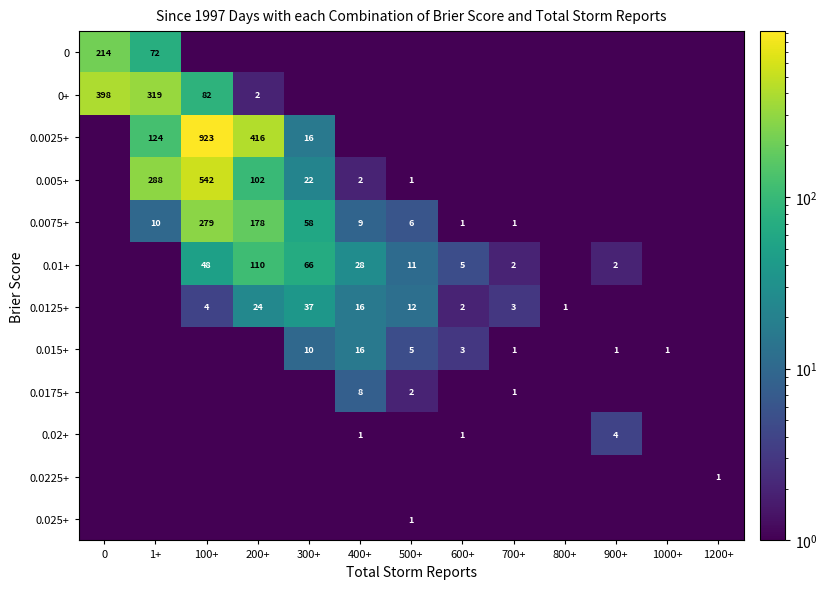

True or false: 0.025+ has a value of 0.5 at 600+.

True